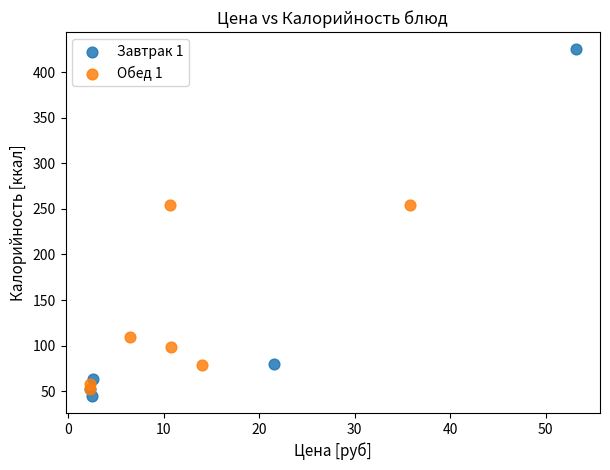

Which series contains the lowest Y value?

Завтрак 1